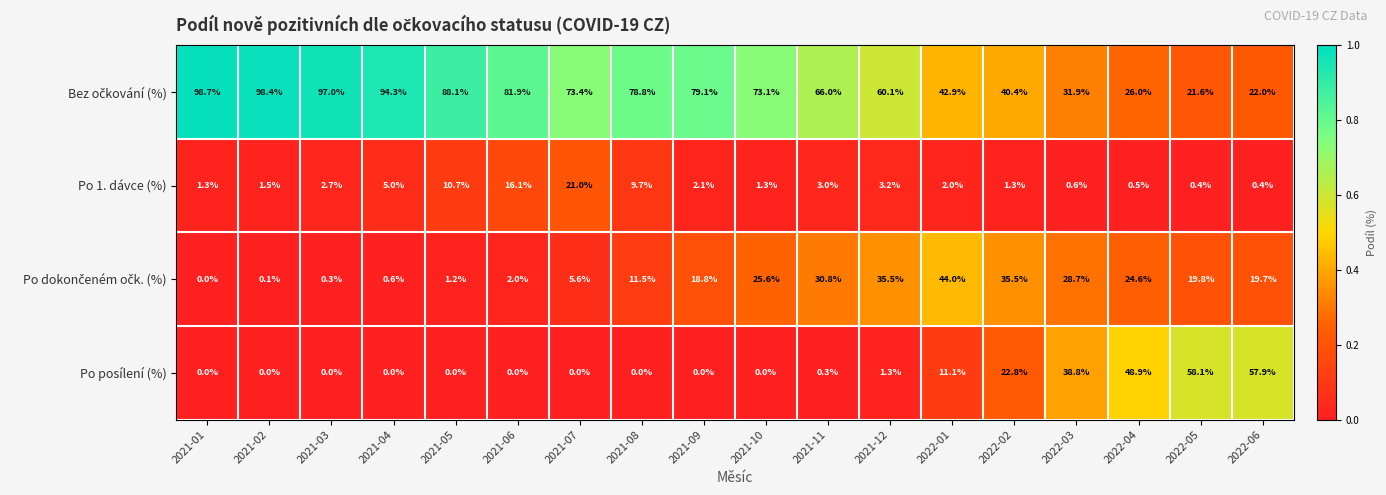

Is it true that Po 1. dávce (%) equals 9.7 at 2021-08?

True